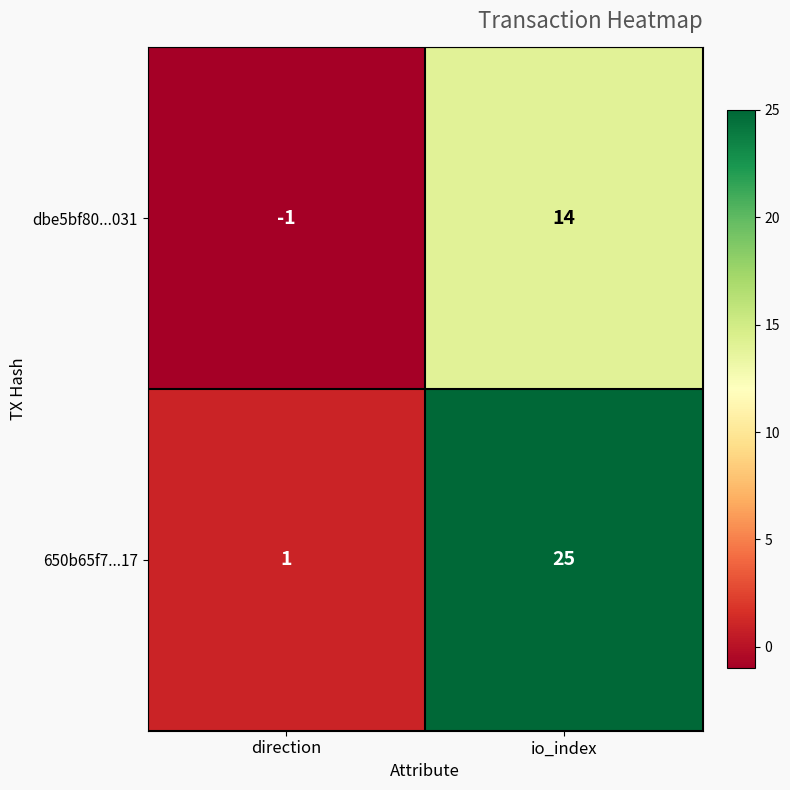

At which category does the chart reach its minimum across all series?

direction